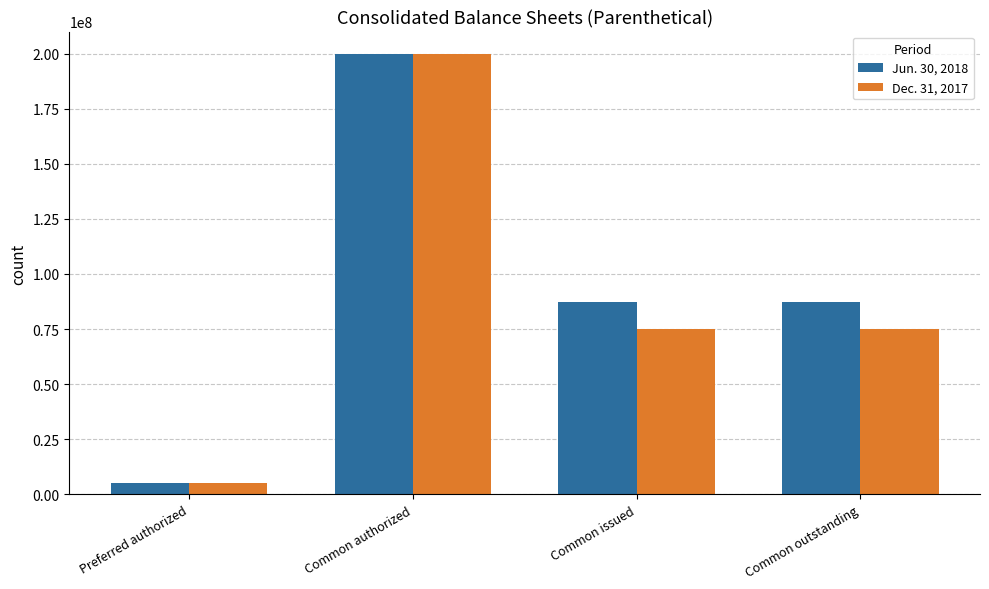

How many bars are there in total?

8